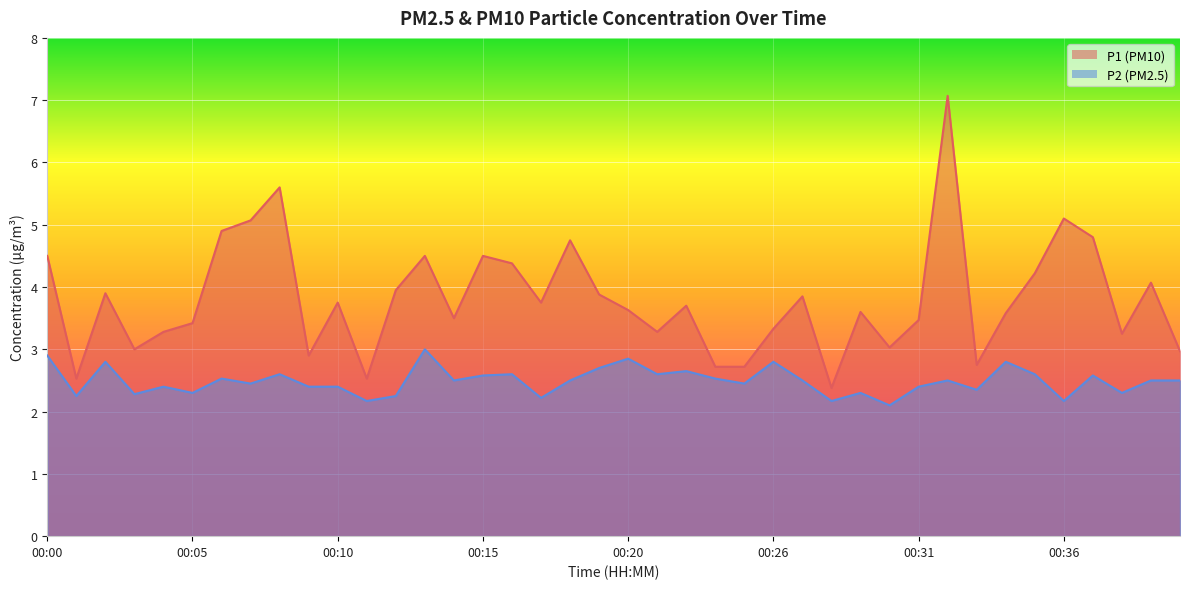

True or false: P1 and P2 intersect in this chart.

False